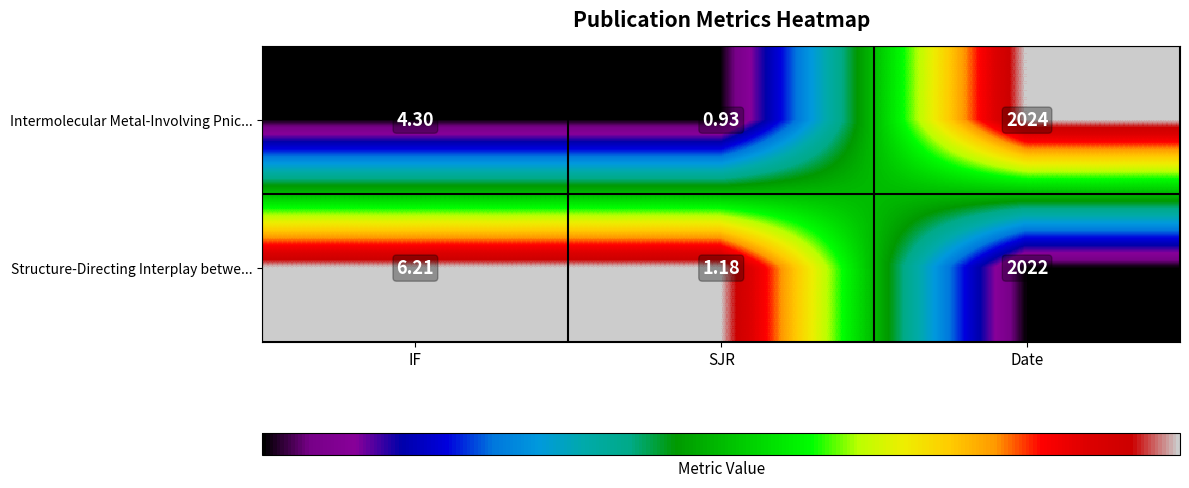

Which label corresponds to the largest value in the chart?

Date